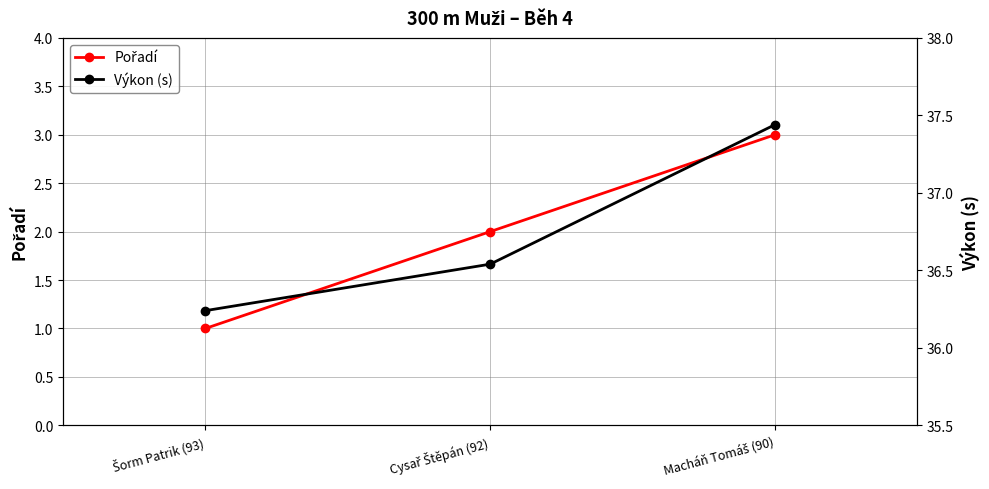

Where does the Pořadí series first go above 2?

Macháň Tomáš (90)